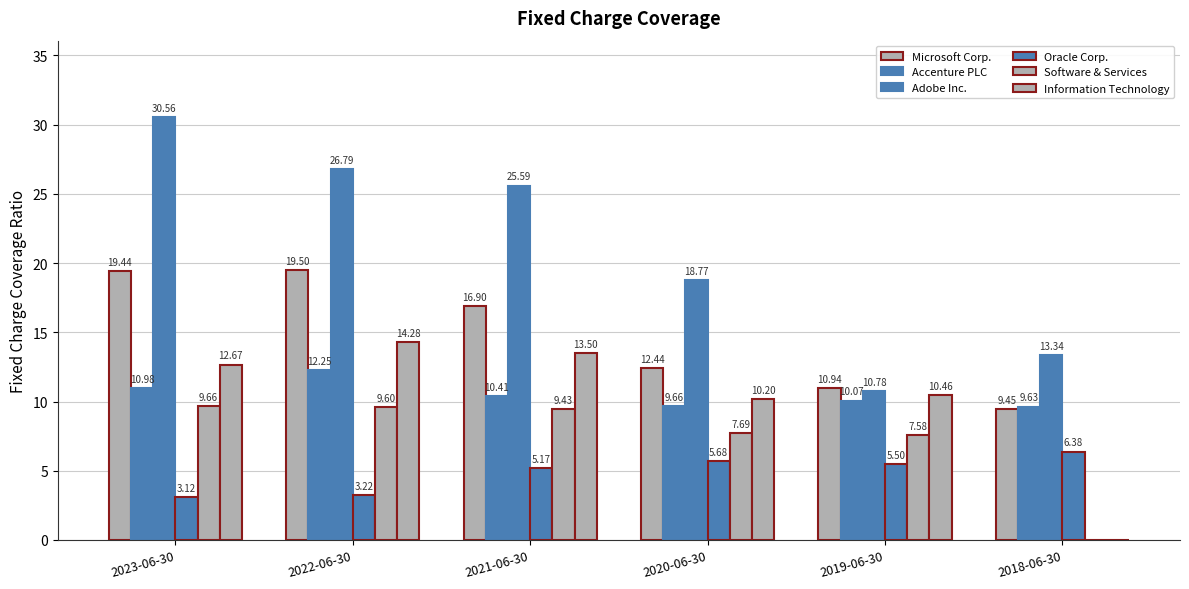

What is the average value of the Software & Services series?

7.3